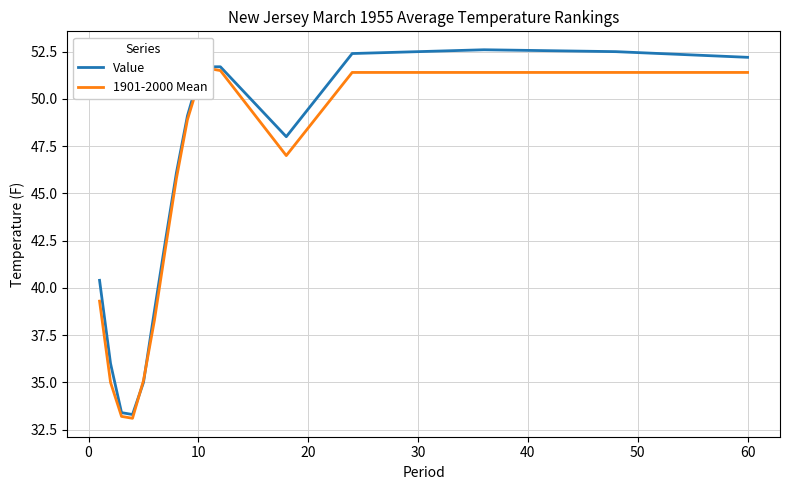

What is the lowest value of the Value series?

33.3